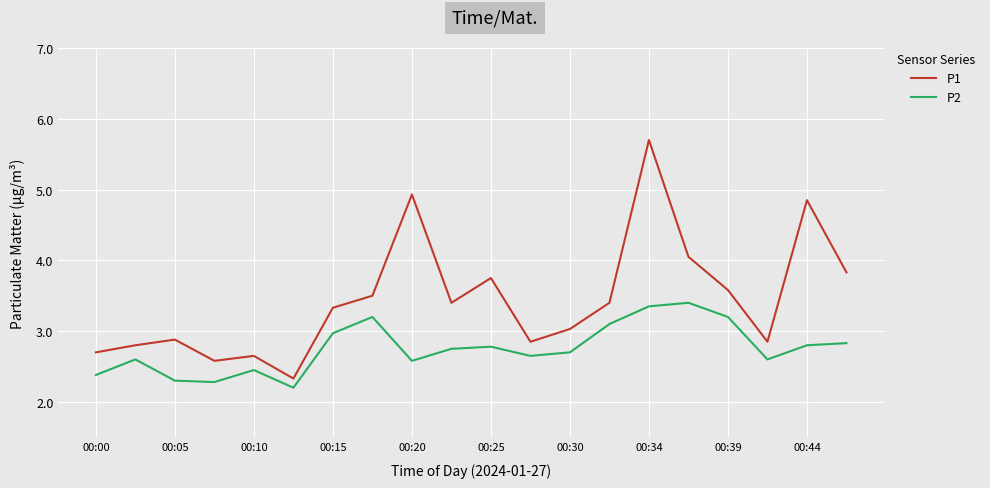

Which series has the largest range (max minus min)?

P1